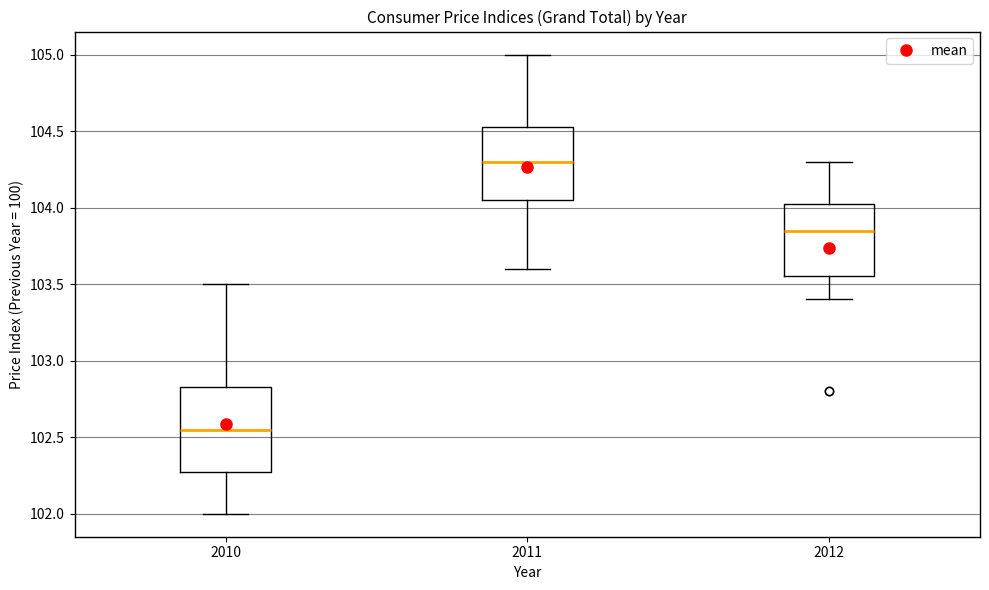

Which box has the lowest median line?

2010